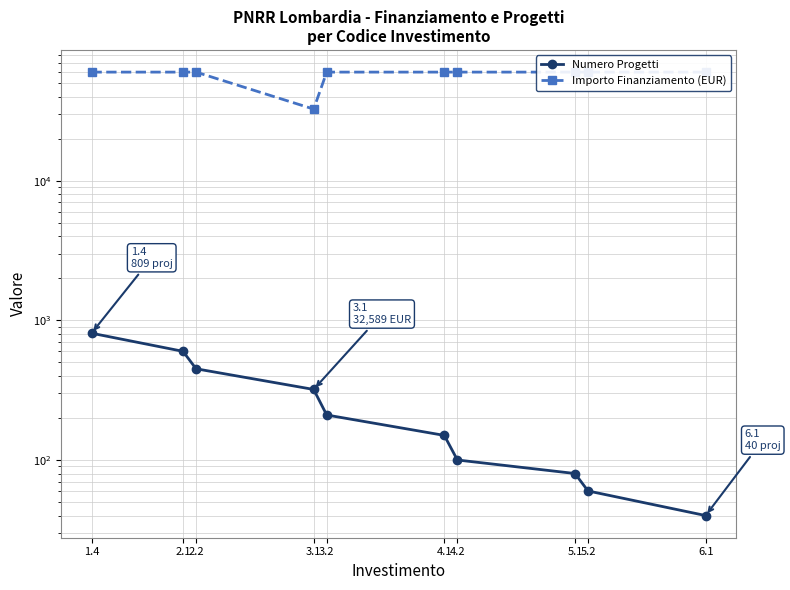

What is the minimum value shown in the chart?

40